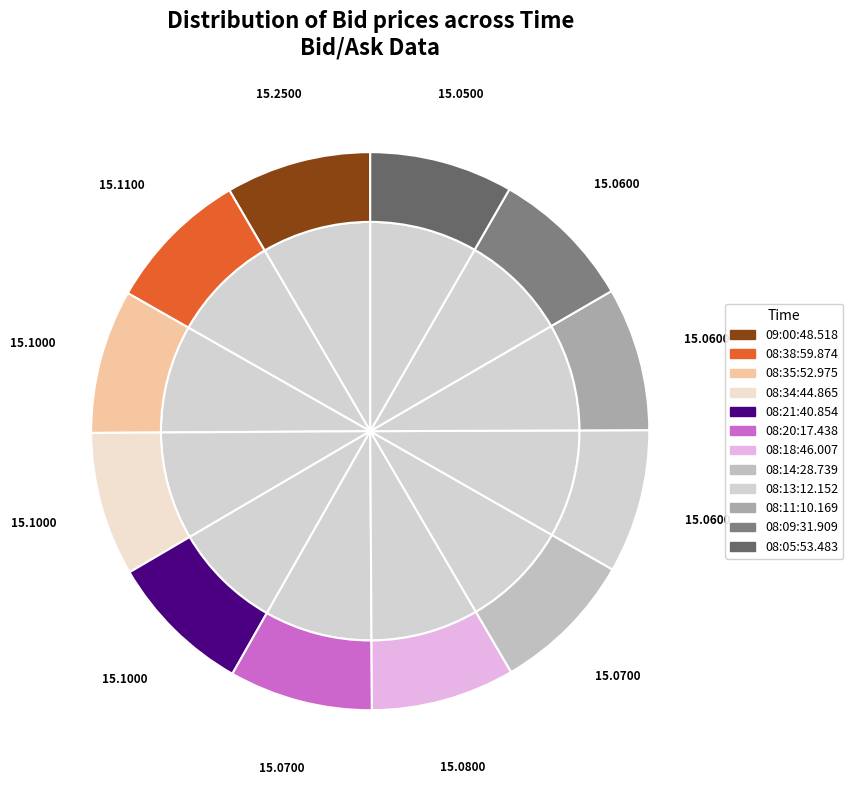

The 08:35:52.975 slice represents 8% of the pie. True or false?

True